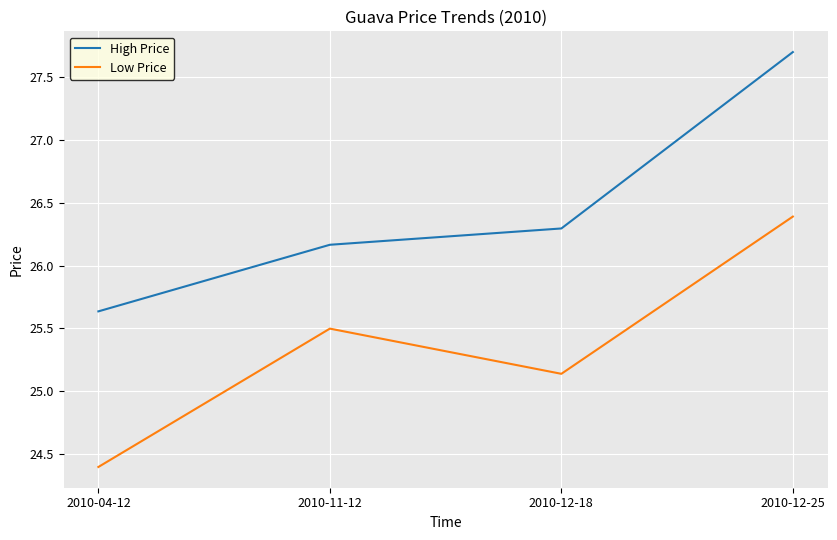

True or false: High Price has more than 0 points higher than both neighbors.

False